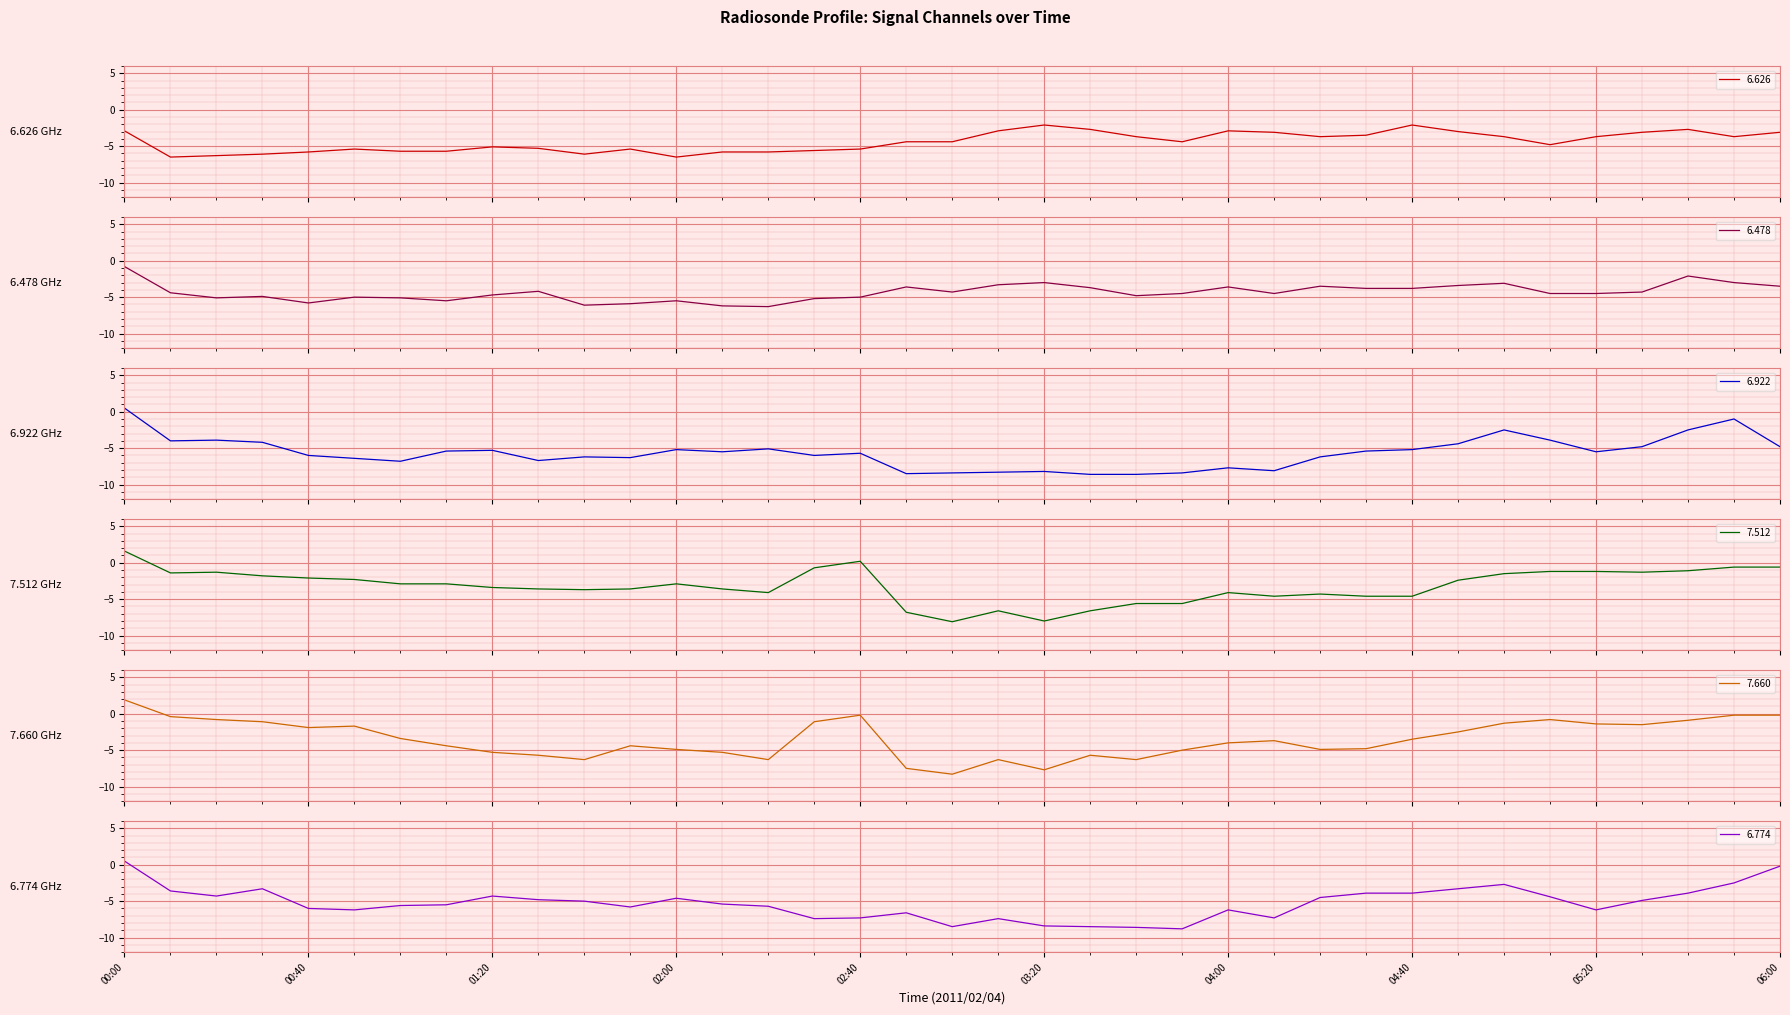

At which category does 6.626 reach its first local valley?

00:10